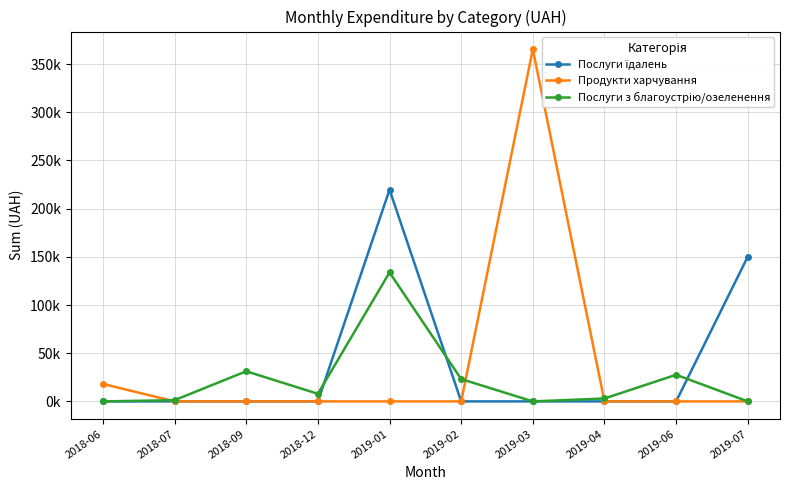

How many times do Послуги з благоустрію/озеленення and Продукти харчування cross each other?

3